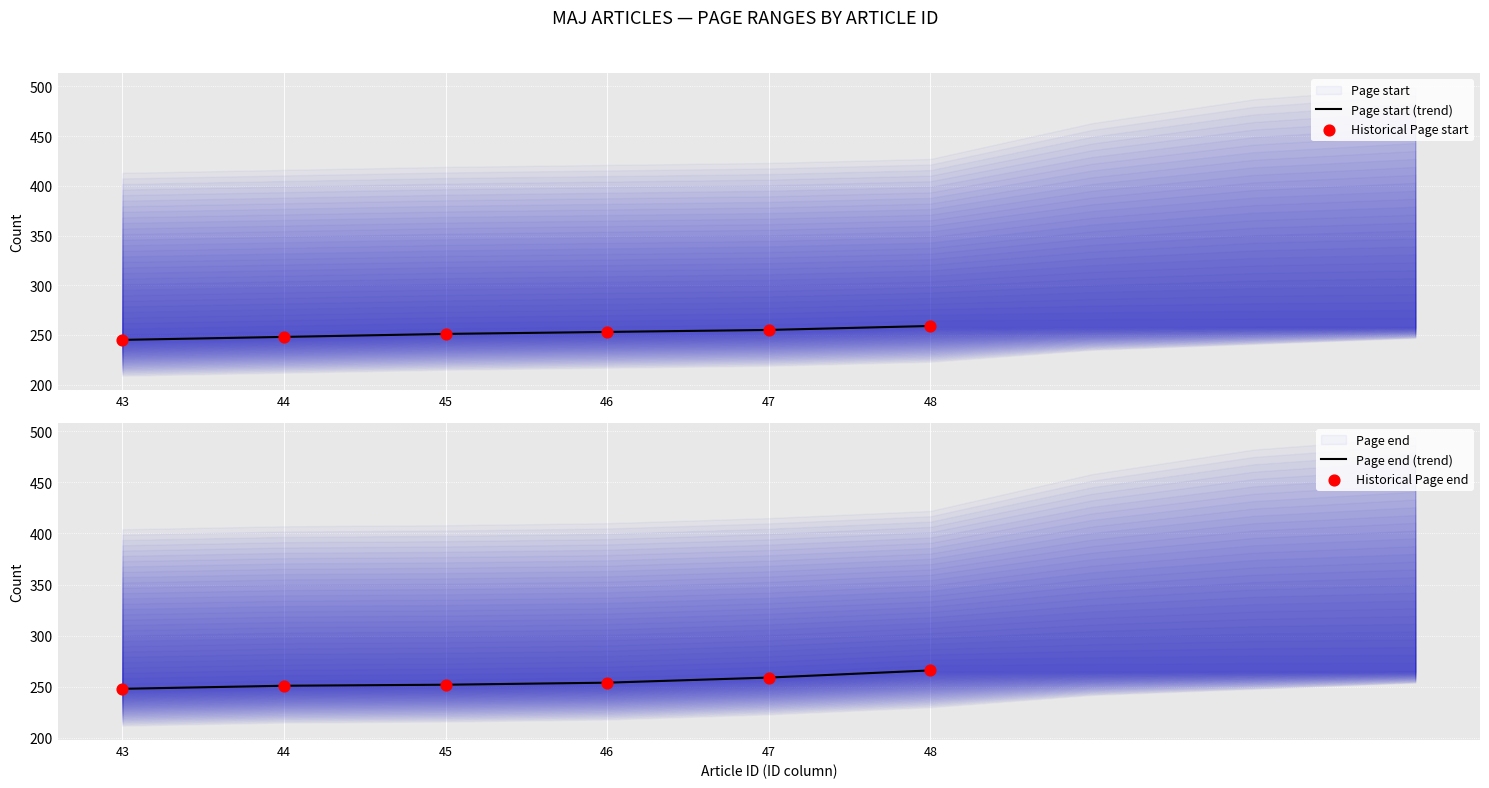

What is the total value across all series at 45?

1006